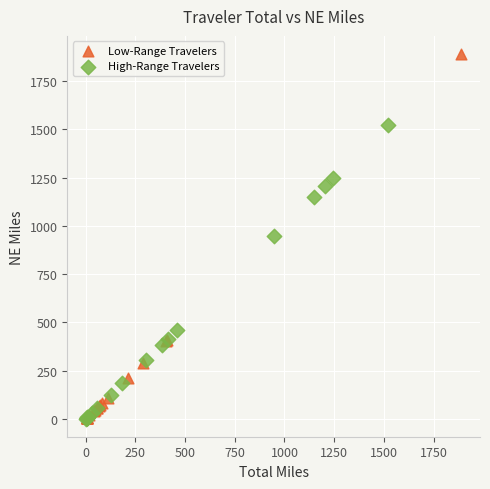

Which series has the widest spread of Y values?

Low-Range Travelers